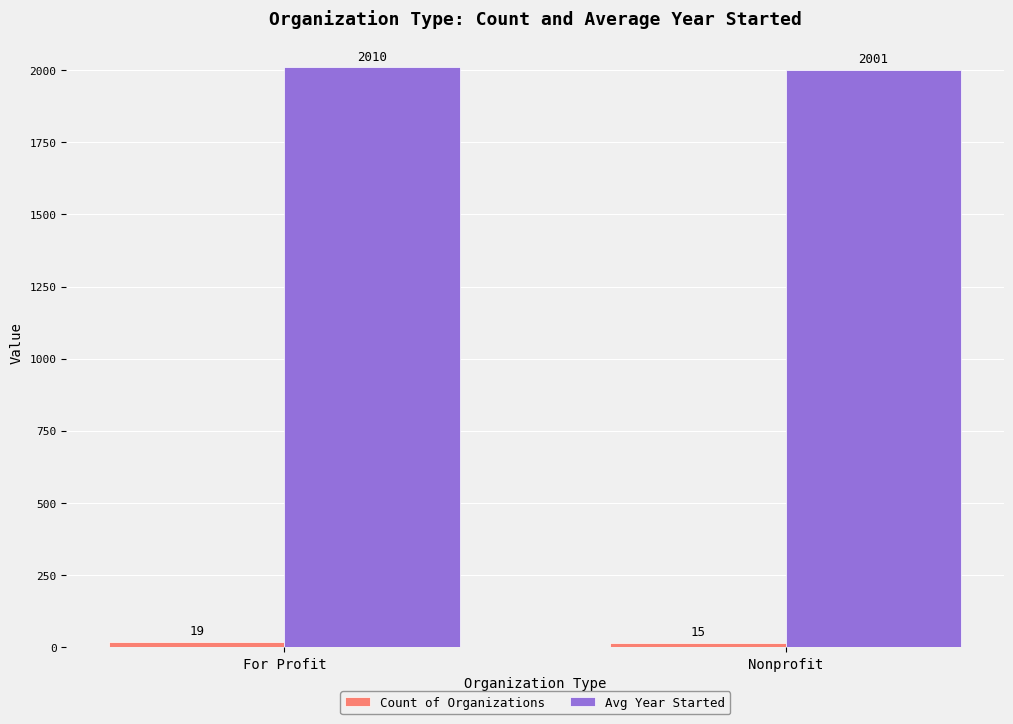

How many bars are there in total?

4